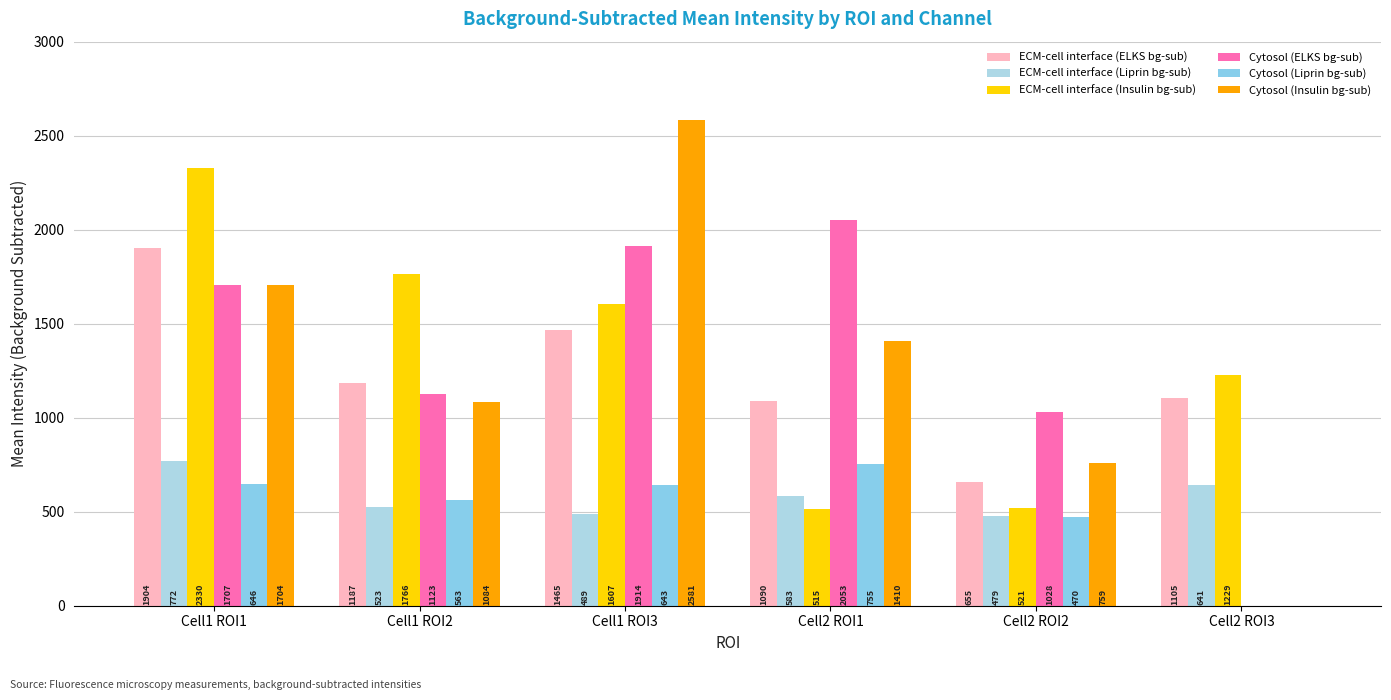

Is the value of ECM-cell interface (Liprin bg-sub) at Cell1 ROI3 greater than the value of ECM-cell interface (ELKS bg-sub) at Cell1 ROI2?

No